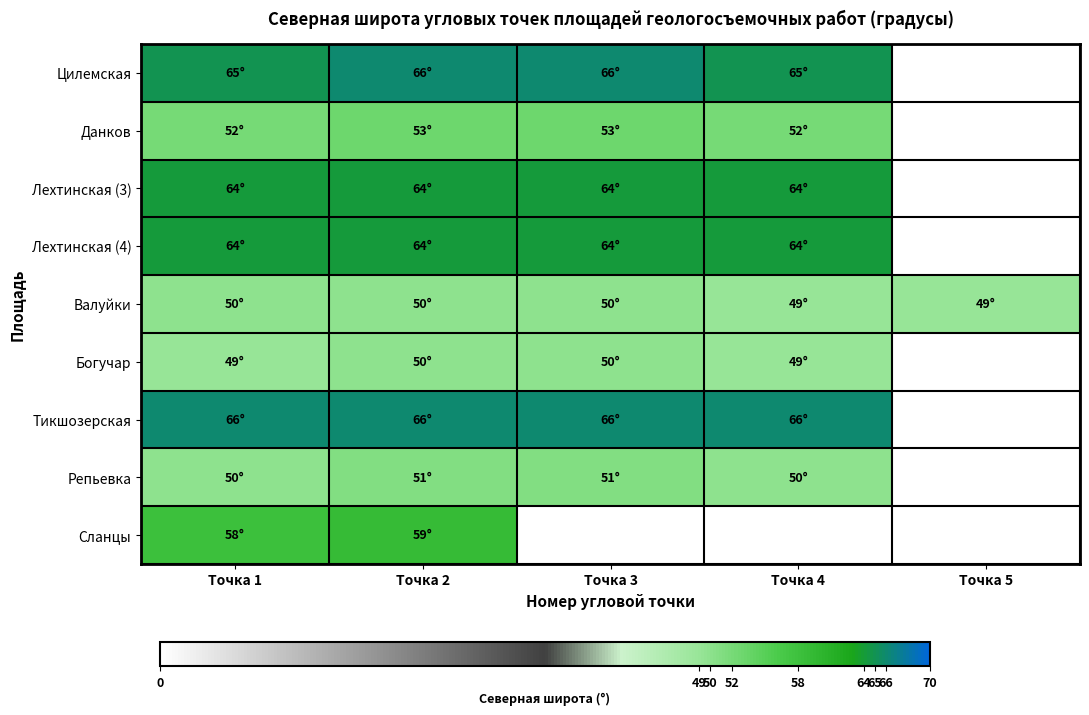

Reading right to left, what are all the values shown in this chart?

Цилемская: Точка 5=0	Точка 4=65	Точка 3=66	Точка 2=66	Точка 1=65
Данков: Точка 5=0	Точка 4=52	Точка 3=53	Точка 2=53	Точка 1=52
Лехтинская (3): Точка 5=0	Точка 4=64	Точка 3=64	Точка 2=64	Точка 1=64
Лехтинская (4): Точка 5=0	Точка 4=64	Точка 3=64	Точка 2=64	Точка 1=64
Валуйки: Точка 5=49	Точка 4=49	Точка 3=50	Точка 2=50	Точка 1=50
Богучар: Точка 5=0	Точка 4=49	Точка 3=50	Точка 2=50	Точка 1=49
Тикшозерская: Точка 5=0	Точка 4=66	Точка 3=66	Точка 2=66	Точка 1=66
Репьевка: Точка 5=0	Точка 4=50	Точка 3=51	Точка 2=51	Точка 1=50
Сланцы: Точка 5=0	Точка 4=0	Точка 3=0	Точка 2=59	Точка 1=58